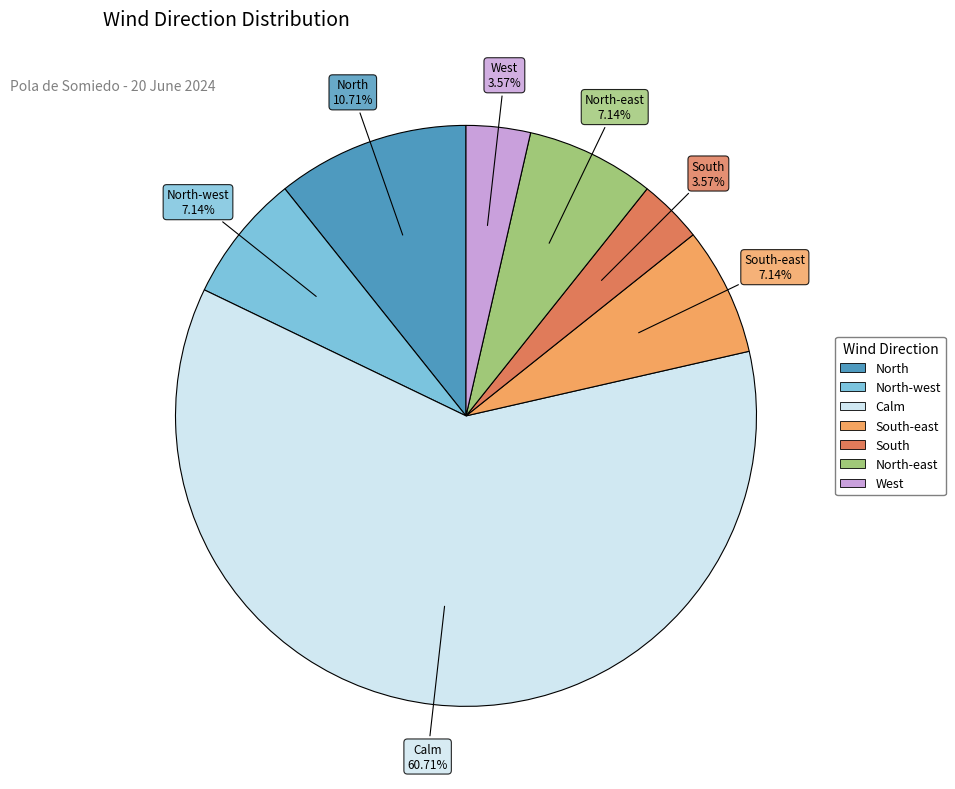

Does any single category account for the majority?

Yes